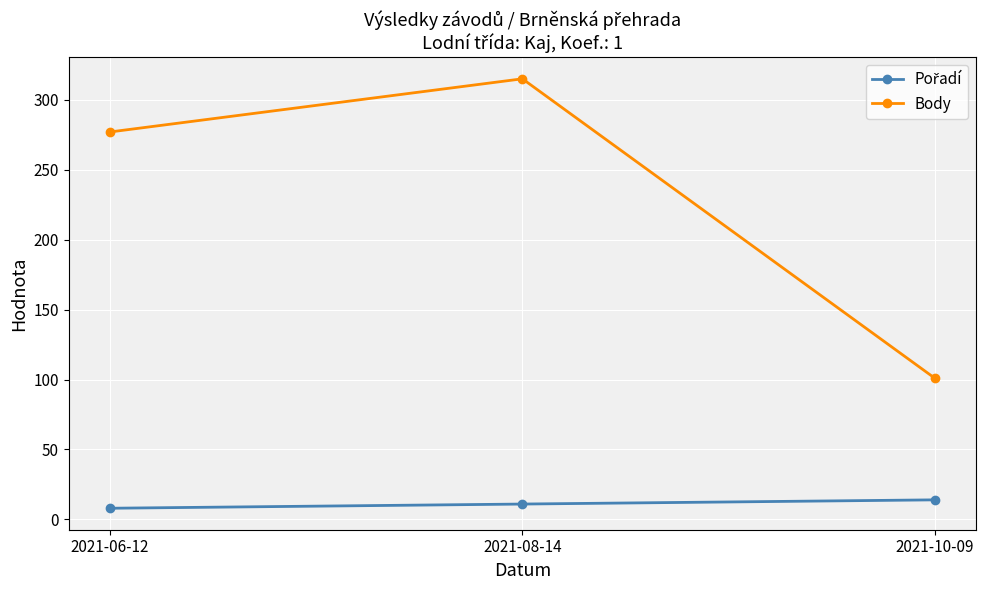

List the labels in order of Body value, largest first.

2021-08-14, 2021-06-12, 2021-10-09